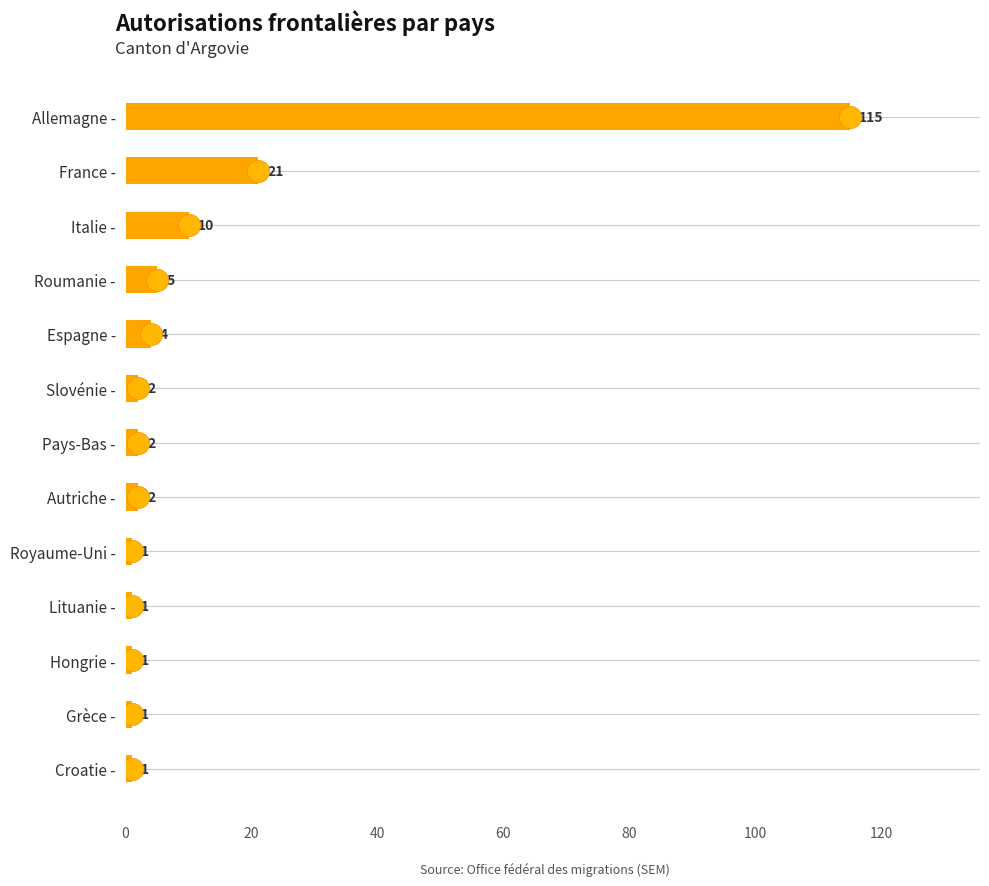

How many bars are there in total?

13